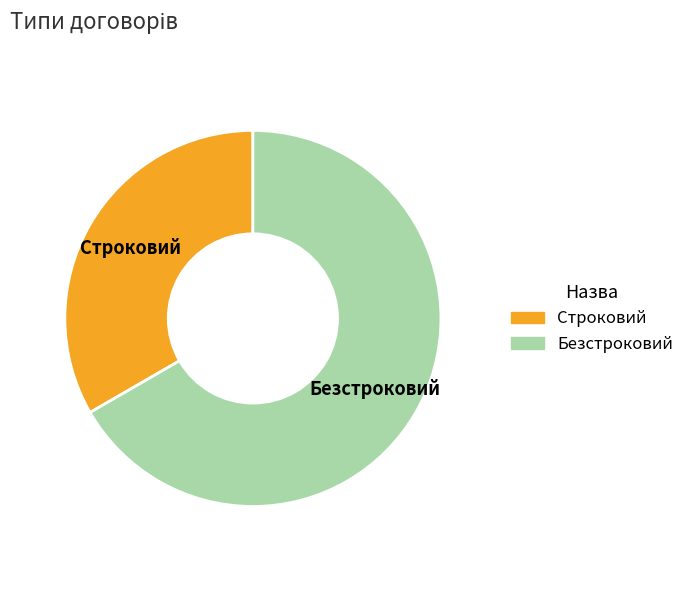

Does Безстроковий account for over 50% of the chart?

Yes